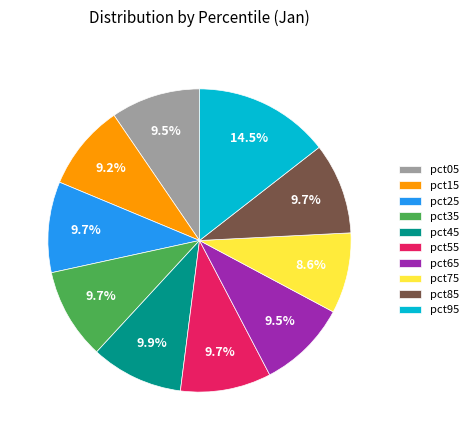

Is the sum of pct95 and pct15 greater than half?

No